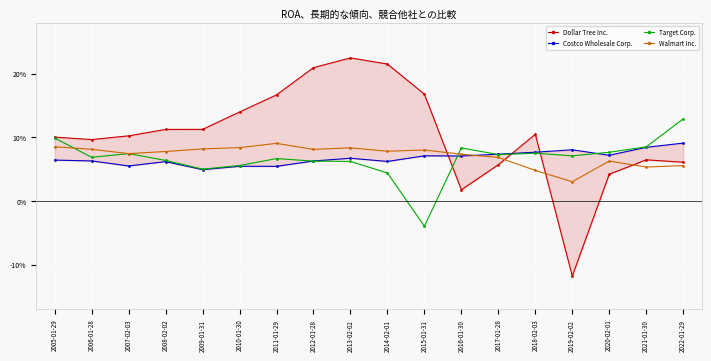

Rank the series at 2011-01-29 from lowest to highest value.

Costco Wholesale Corp., Target Corp., Walmart Inc., Dollar Tree Inc.